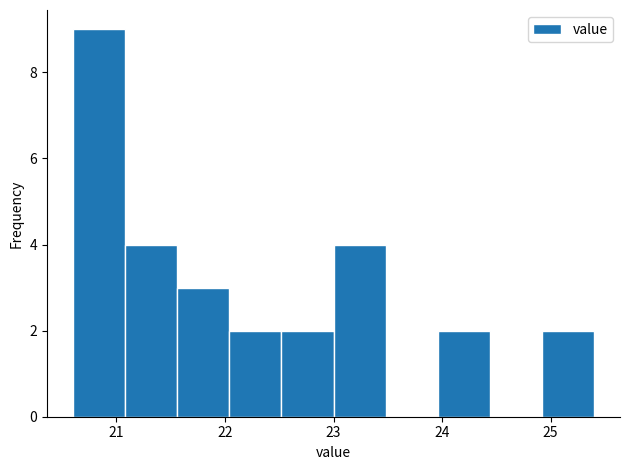

Which range on the x-axis has the tallest bar?

20.60 to 21.08